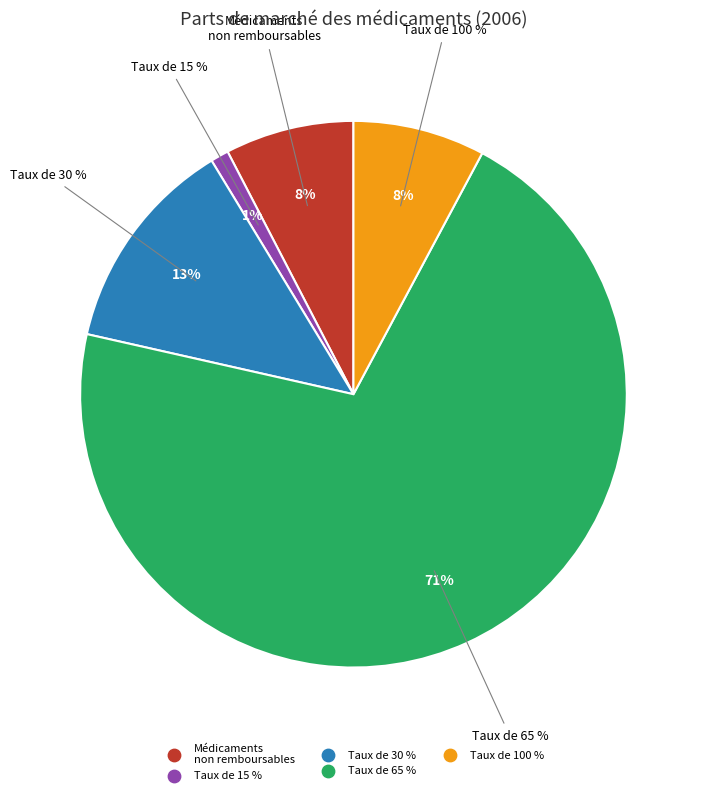

Is taux de 30 % the majority of the pie?

No